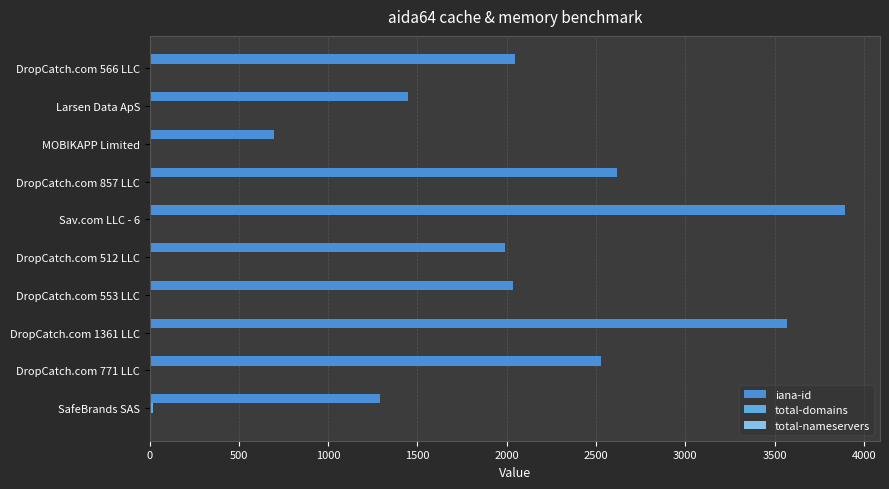

How many data points does each series have?

10